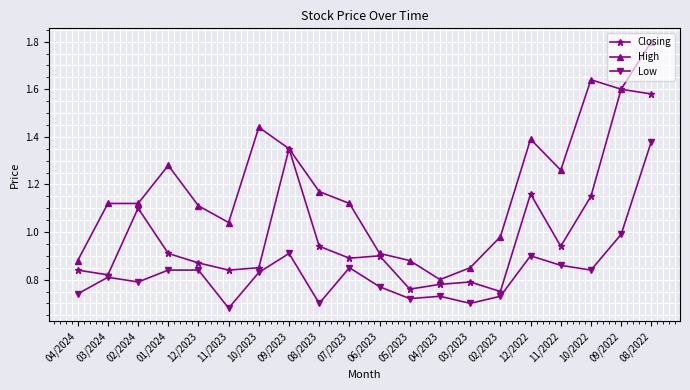

Which series has the largest range (max minus min)?

High